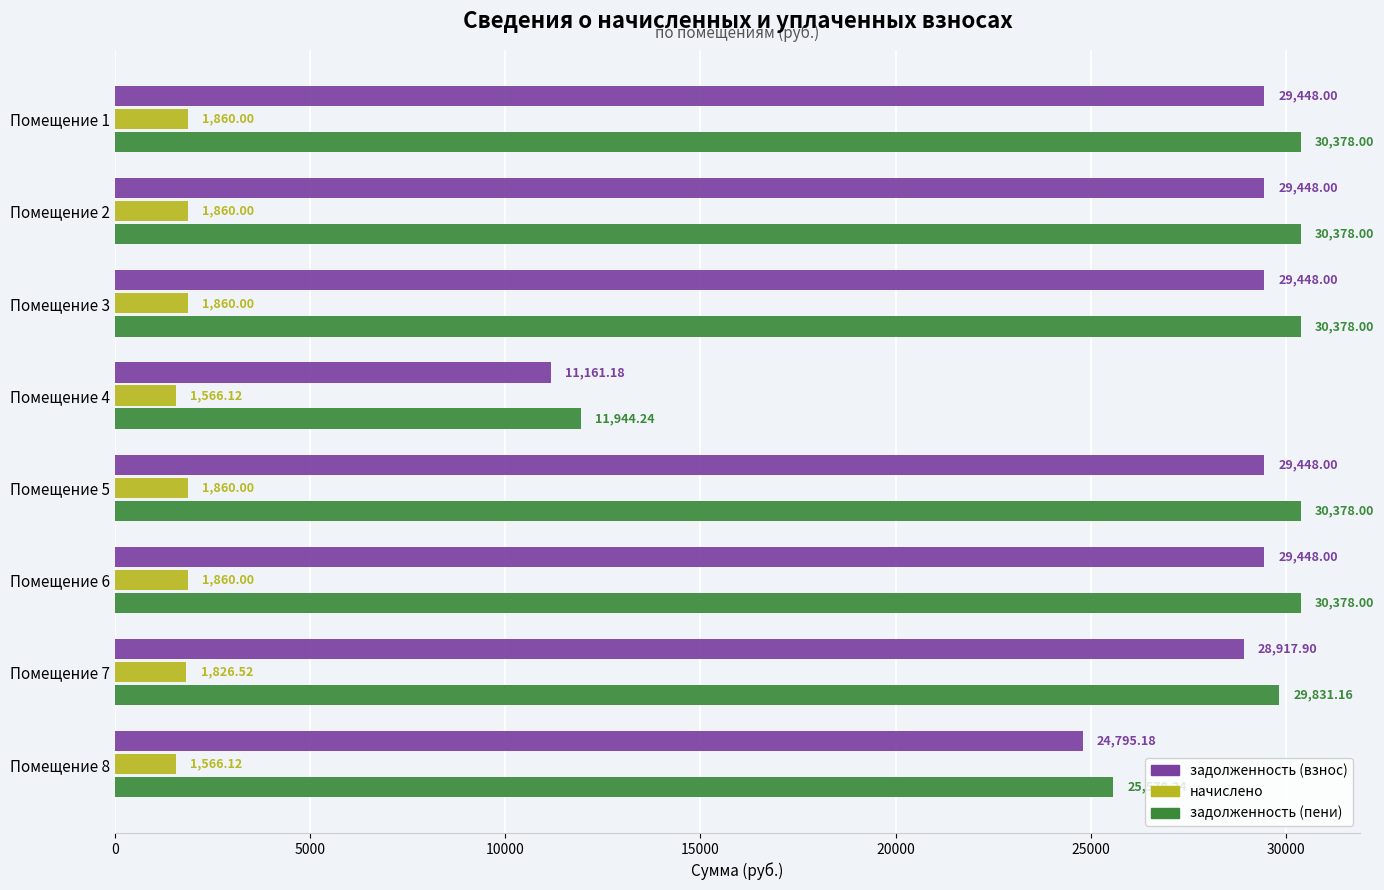

List the series in order of their peak value, lowest first.

начислено, задолженность (взнос), задолженность (пени)